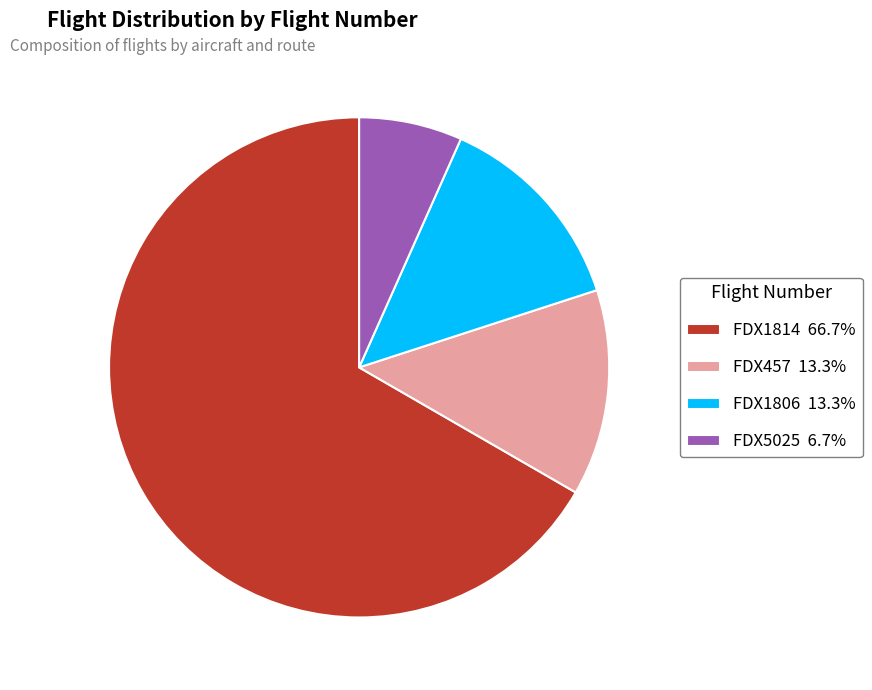

Combined, do FDX1814 66.7% and FDX457 13.3% account for over 50%?

Yes